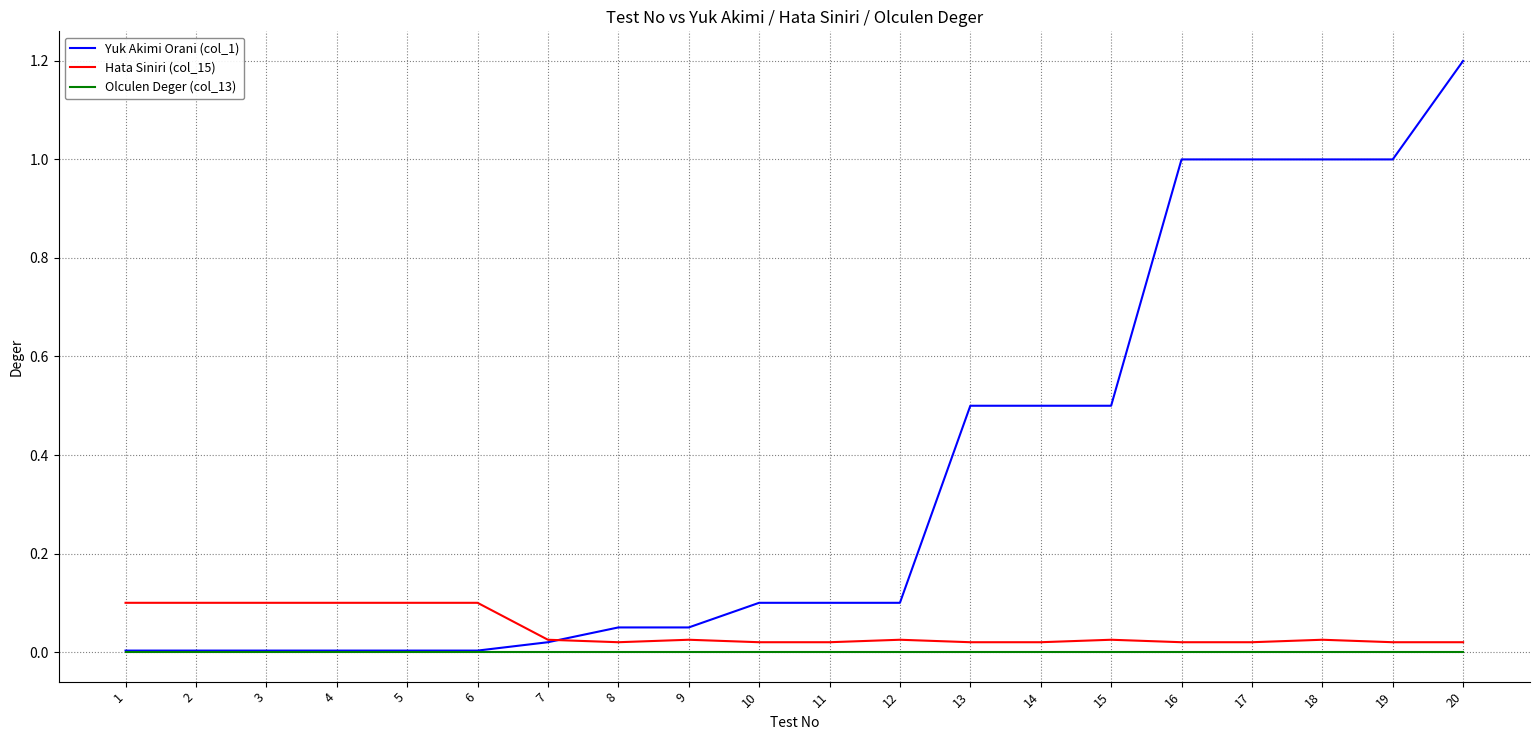

Which series ends up on top after the final intersection of Hata Siniri (col_15) and Yuk Akimi Orani (col_1)?

Yuk Akimi Orani (col_1)